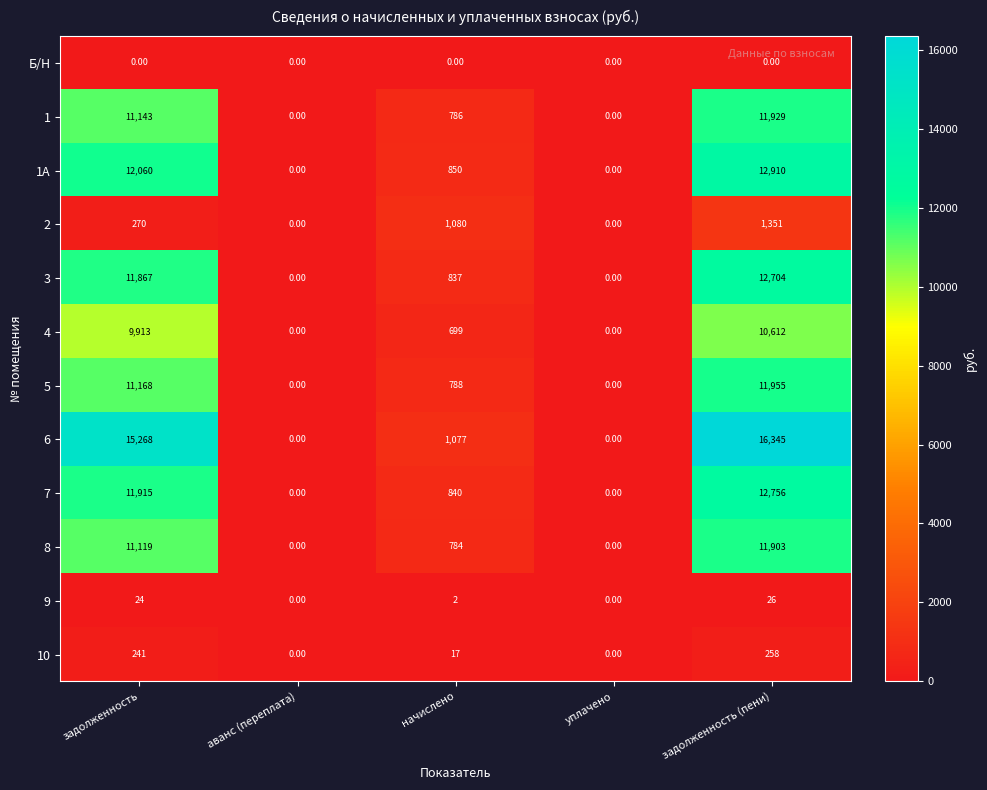

What is the difference between the maximum and minimum values in the 2 series?

1351